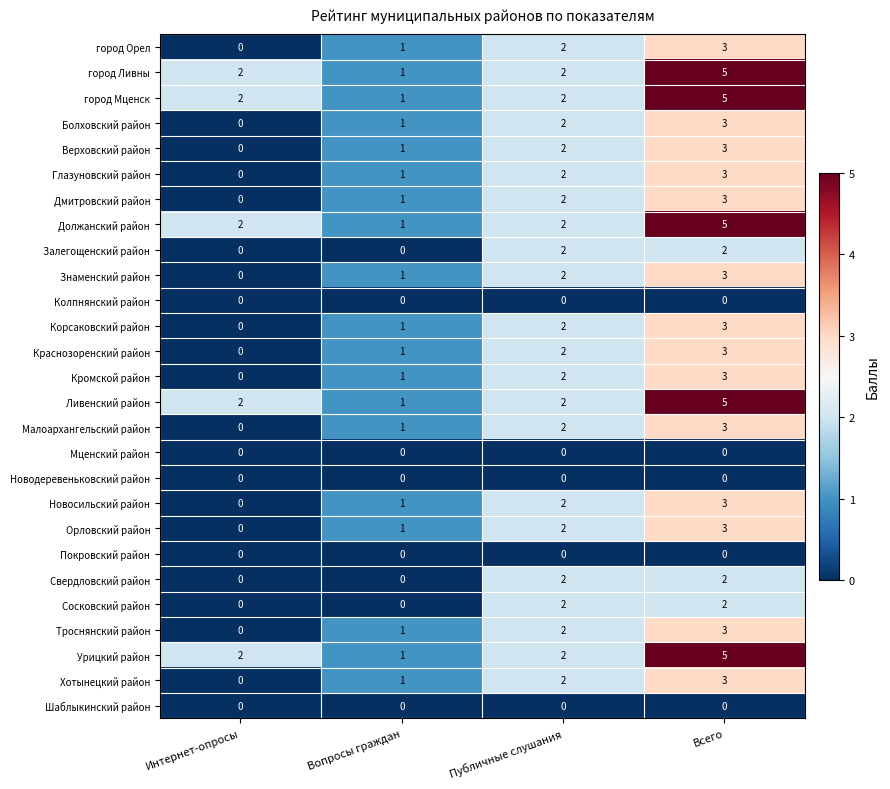

What is the difference between the maximum and minimum values in the Новосильский район series?

3